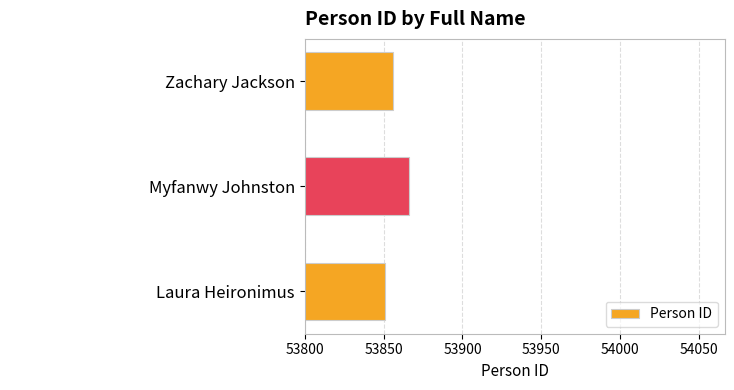

Approximately how many times larger is the value at Zachary Jackson compared to Myfanwy Johnston?

1.0